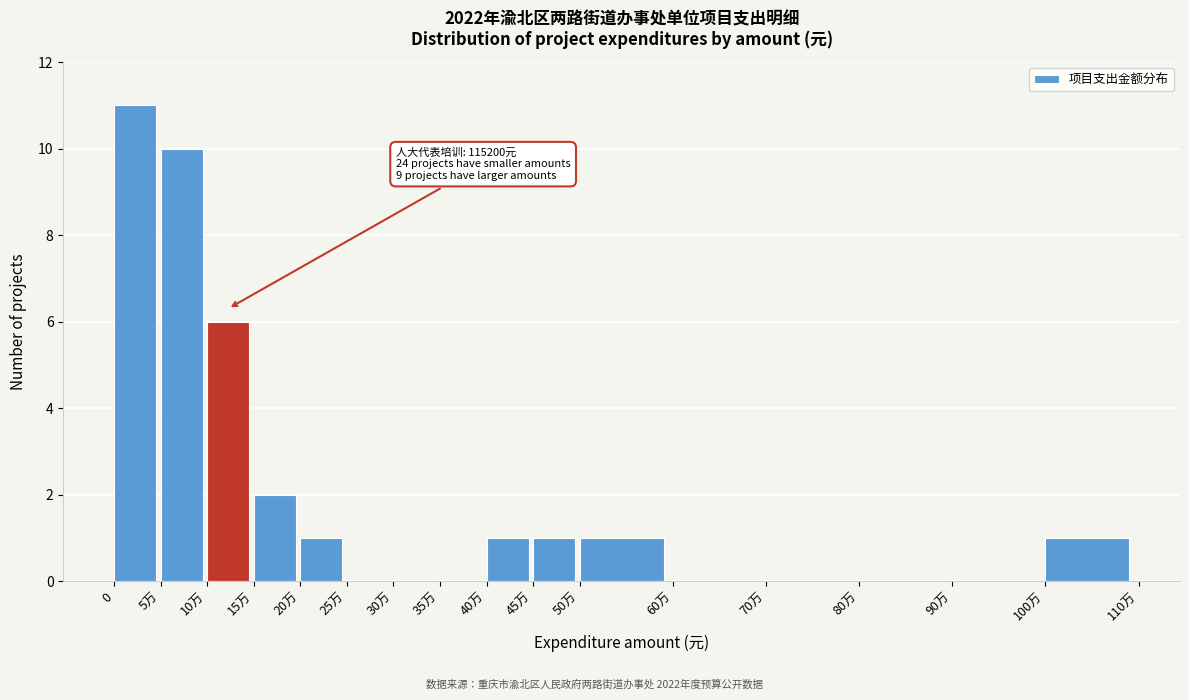

Reading left to right, transcribe all the data shown in this chart.

0=11	5万=10	10万=6	15万=2	20万=1	25万=0	30万=0	35万=0	40万=1	45万=1	50万=1	60万=0	70万=0	80万=0	90万=0	100万=1